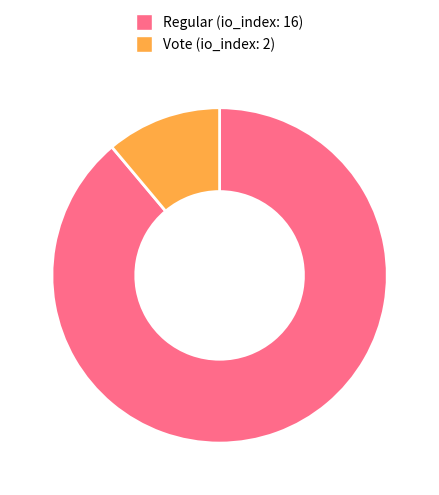

Does Regular (io_index: 16) account for over 50% of the chart?

Yes